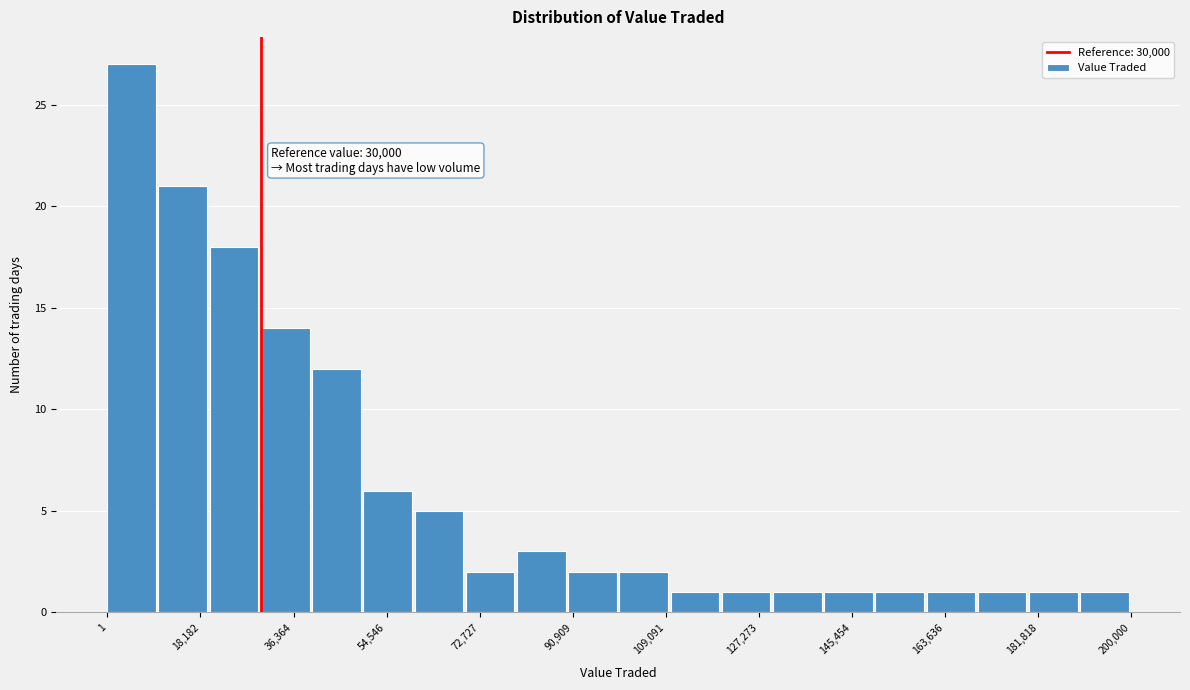

Which range on the x-axis has the tallest bar?

0 to 10000